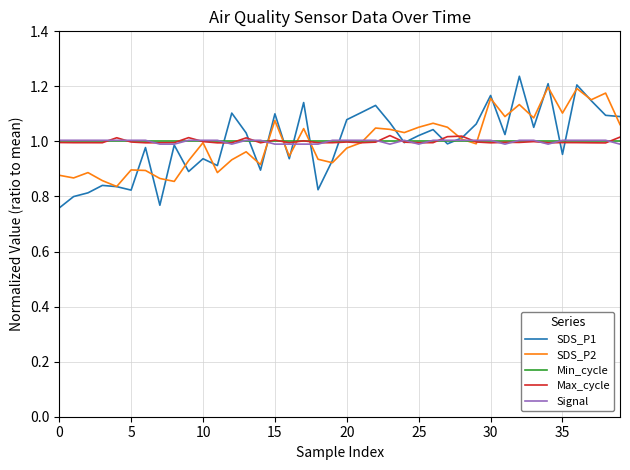

Which series has the largest range (max minus min)?

SDS_P1